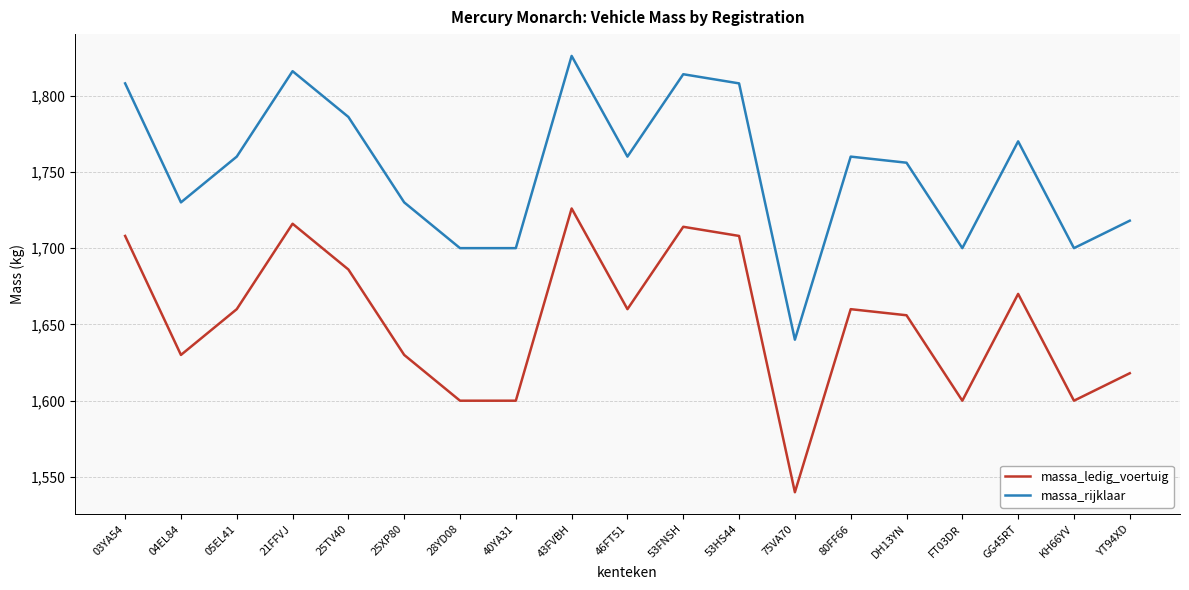

Read the massa_ledig_voertuig value at 53FNSH.

1714